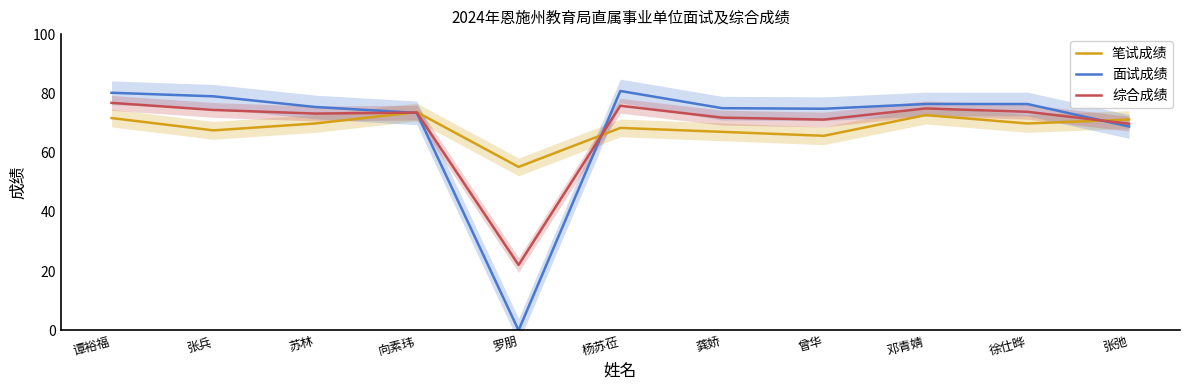

Which series has the widest spread of values?

面试成绩